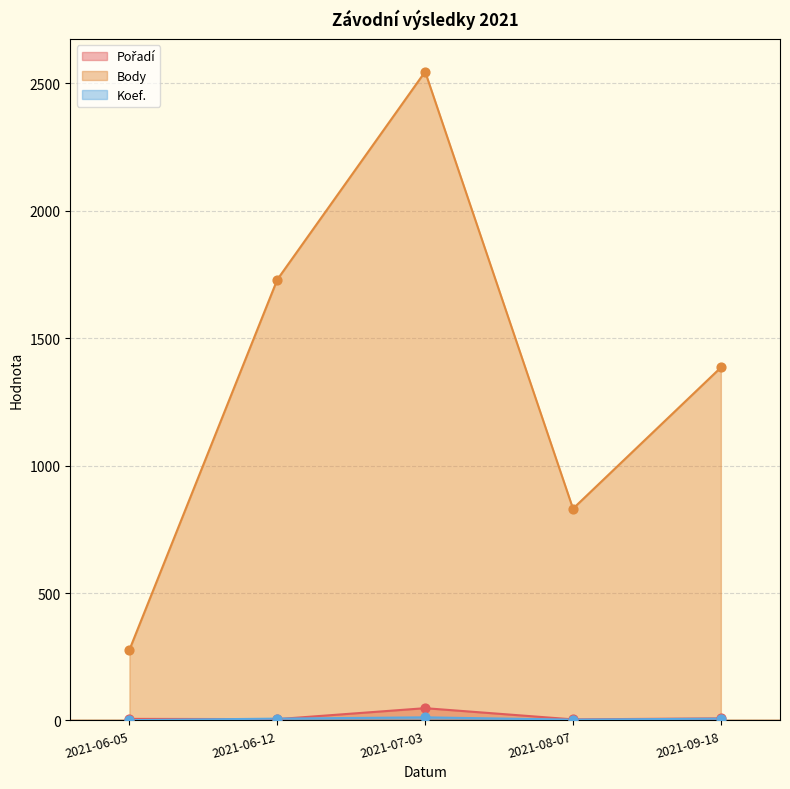

Which series reaches the maximum Y coordinate?

Body